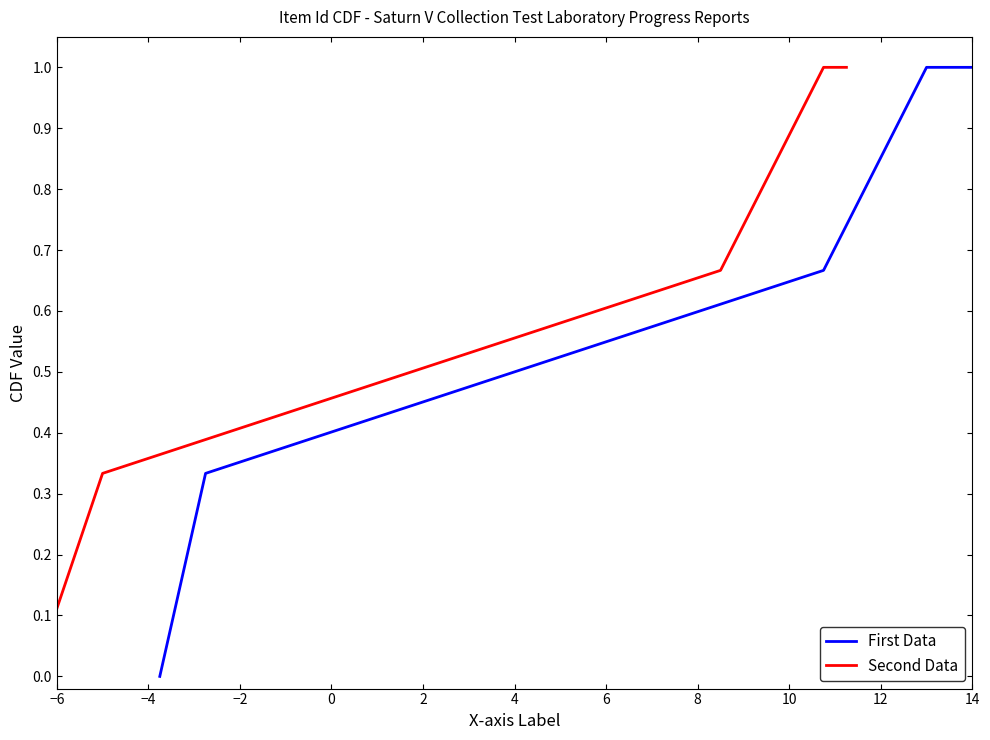

True or false: First Data and Second Data cross at least once.

False